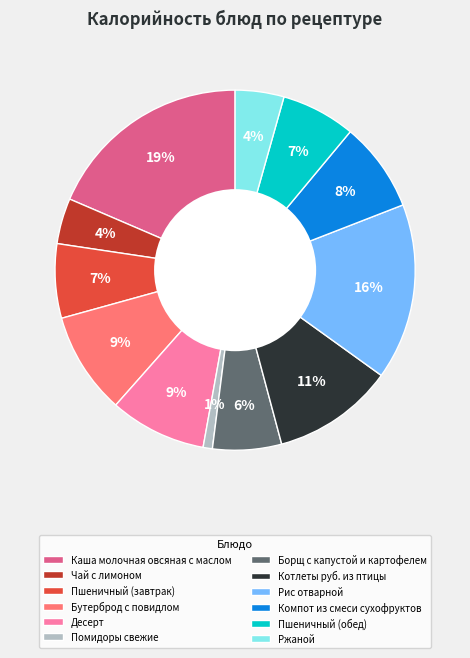

True or false: Рис отварной accounts for 23% of the total.

False